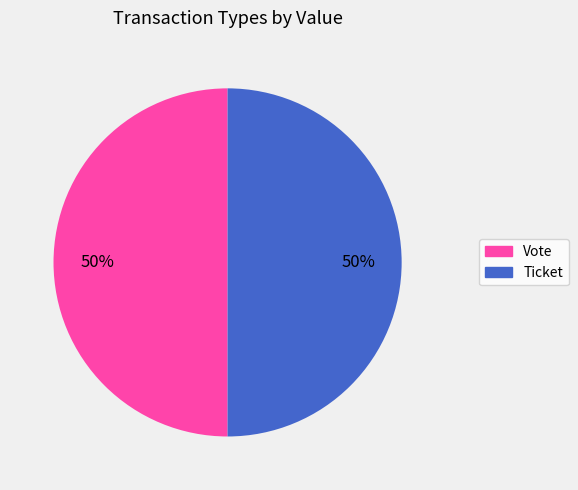

To the nearest percent, what portion does Ticket represent?

50%